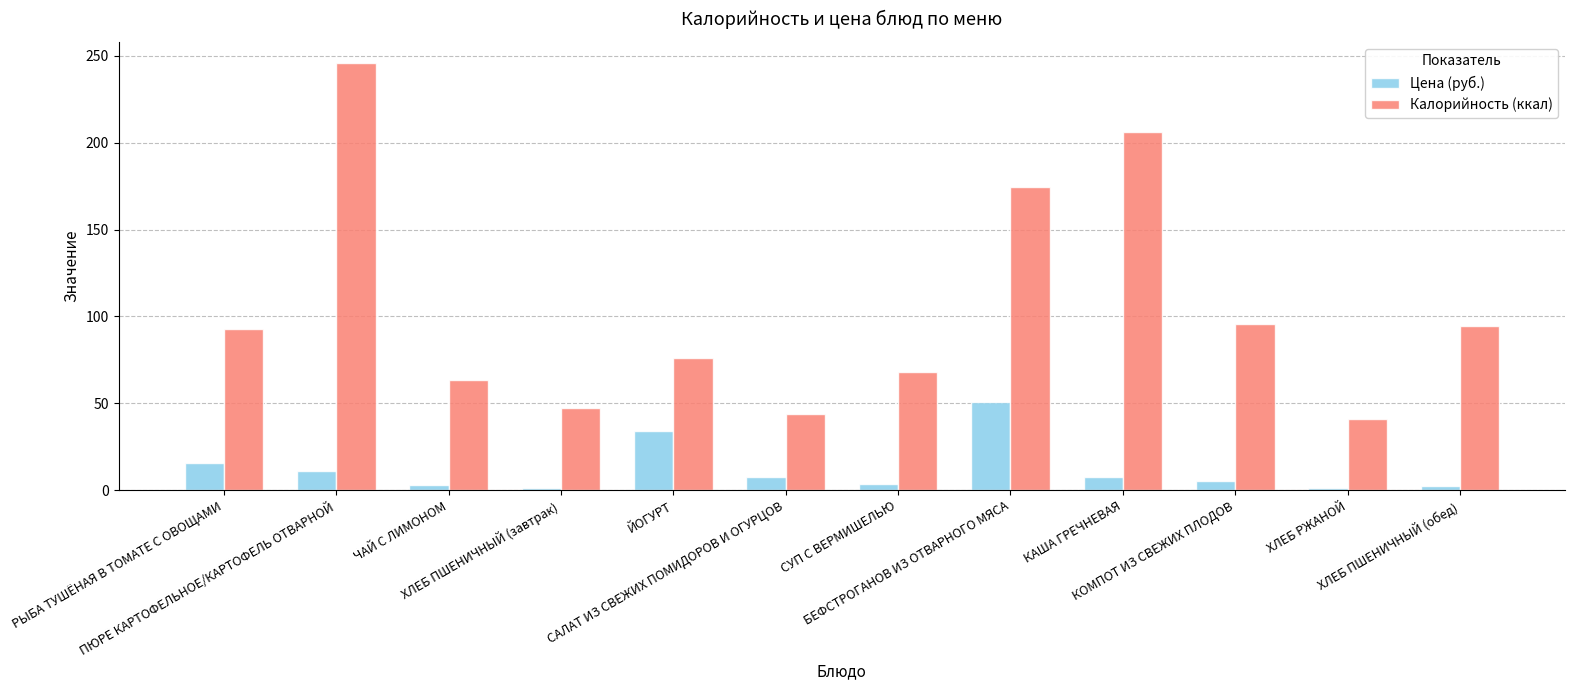

List the series in order of their peak value, highest first.

Калорийность (ккал), Цена (руб.)